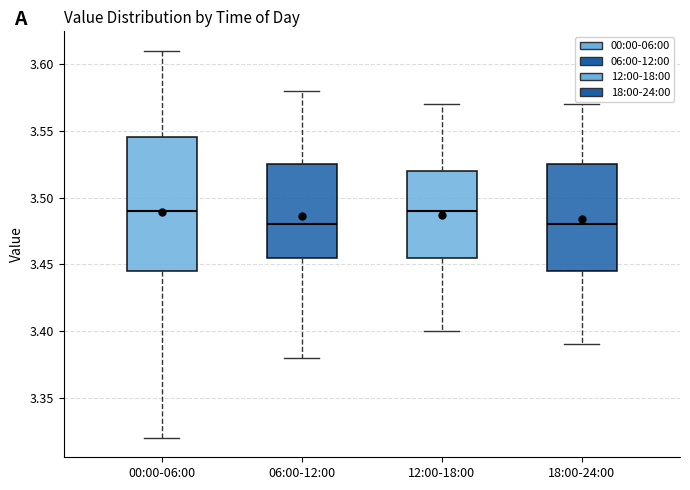

Comparing the boxes themselves (not the whiskers), which one is the tallest?

00:00-06:00